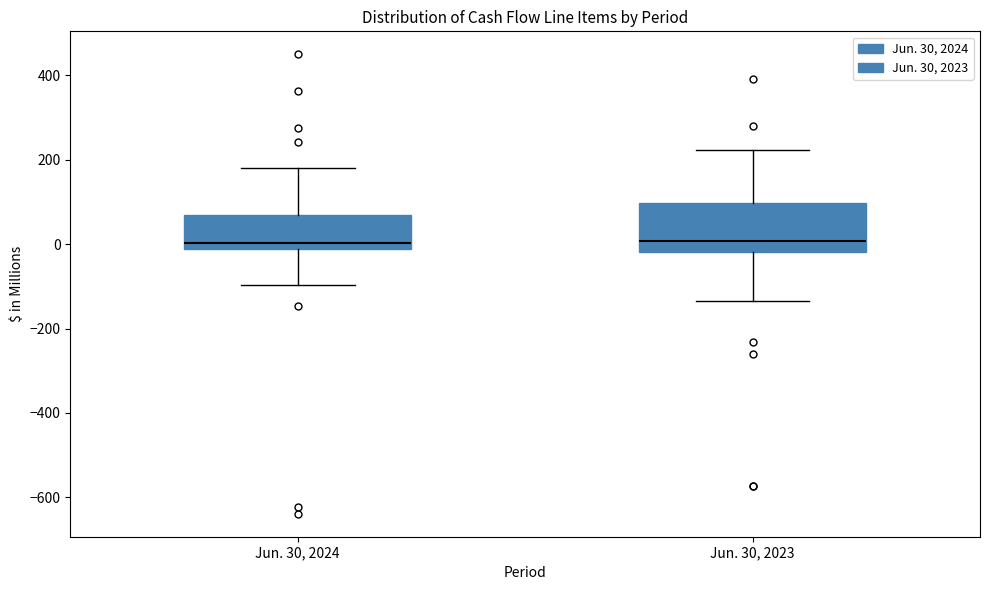

Reading left to right, read every box against the y-axis: the position of its median line, the range the box covers, and the ends of its whiskers. The values are not printed on the chart, so give them approximately, as read against the axis.

Jun. 30, 2024: median 0, box -20 to 60, whiskers -100 to 180
Jun. 30, 2023: median 0, box -20 to 100, whiskers -140 to 220